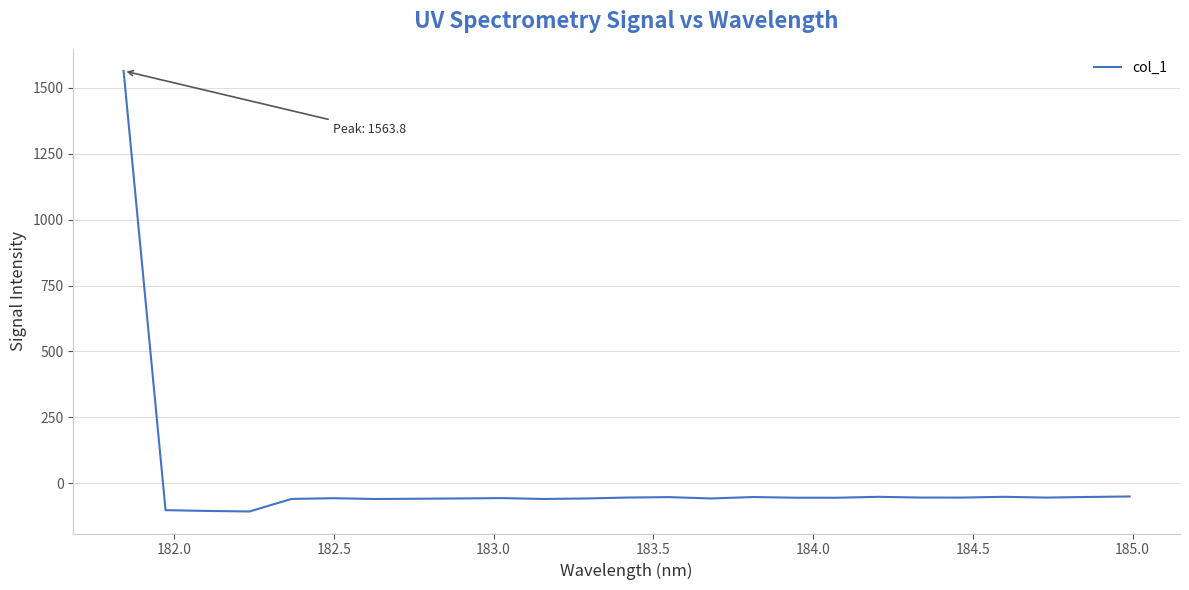

What is the greatest value displayed?

1563.8